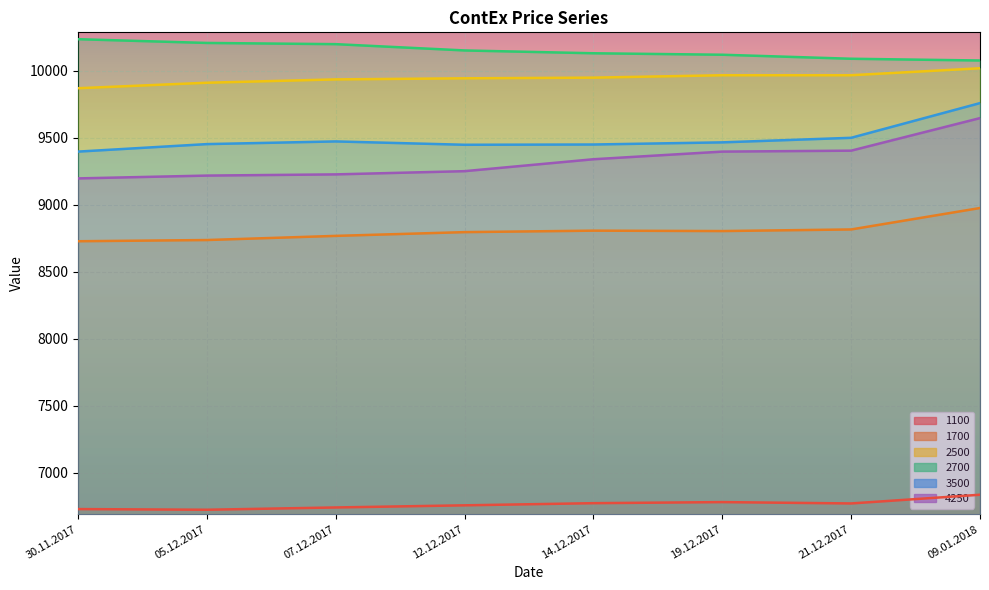

At how many categories does at least one series exceed 8153?

8